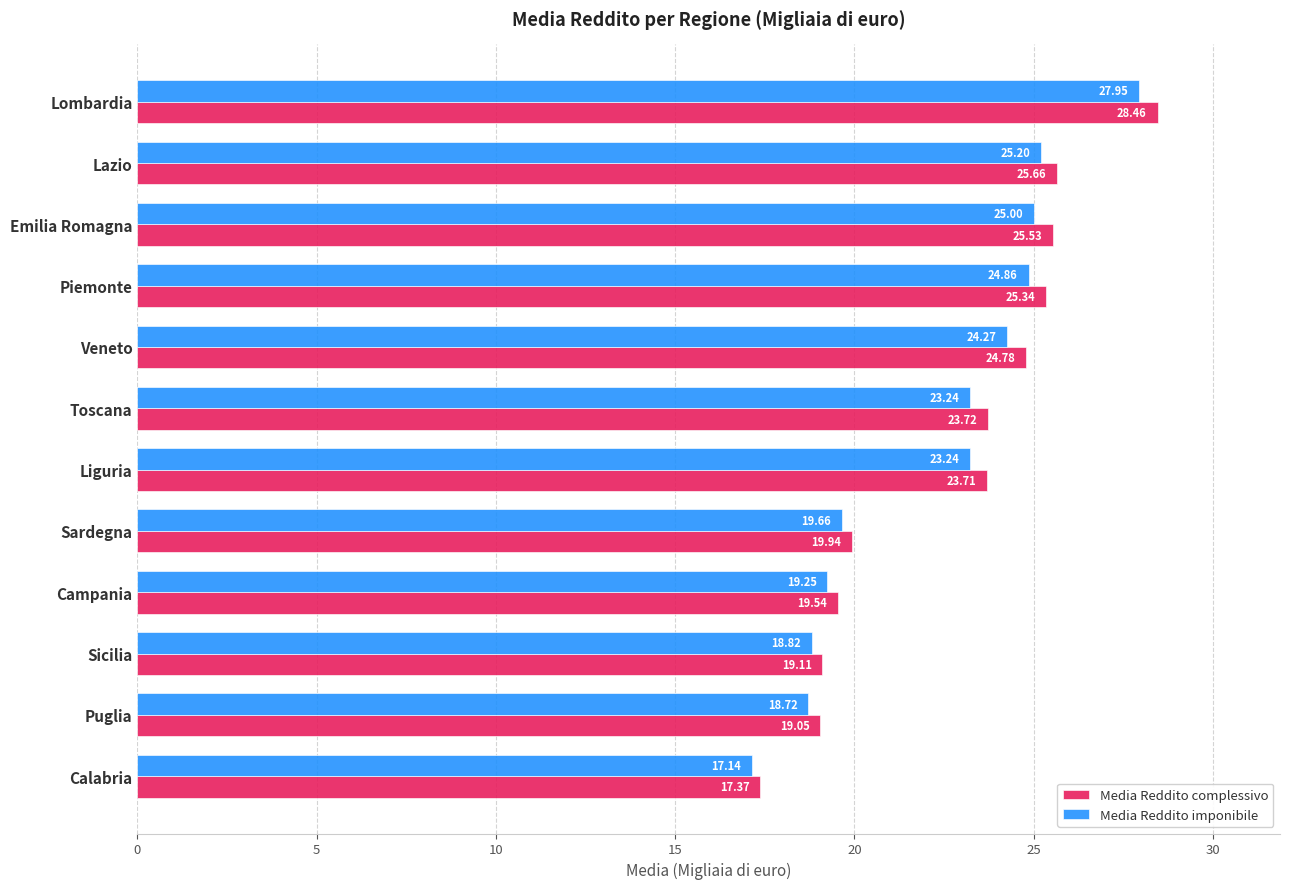

How many series are shown in this chart?

2